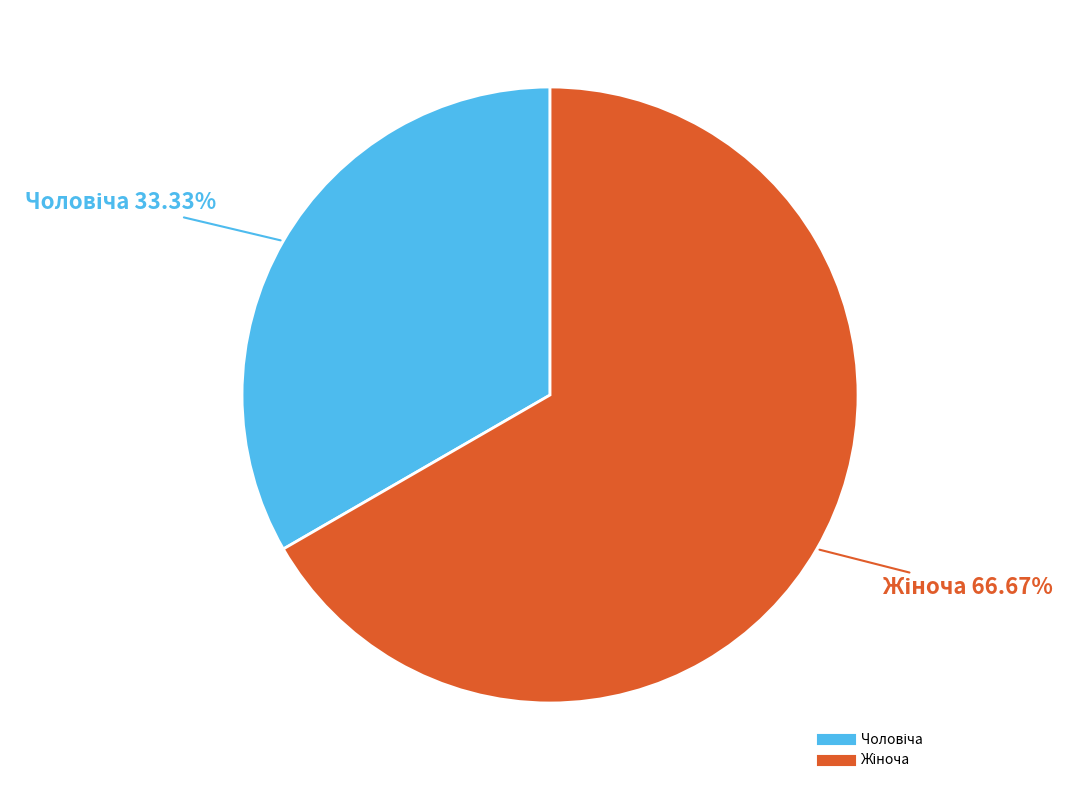

Does any single category account for the majority?

Yes